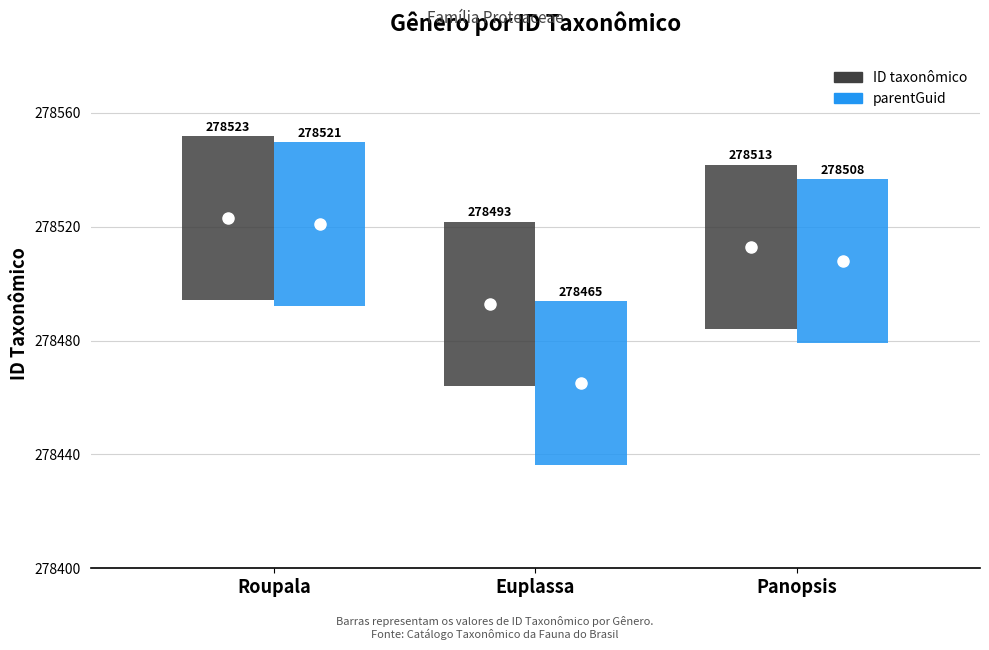

Count the number of data series in this chart.

2